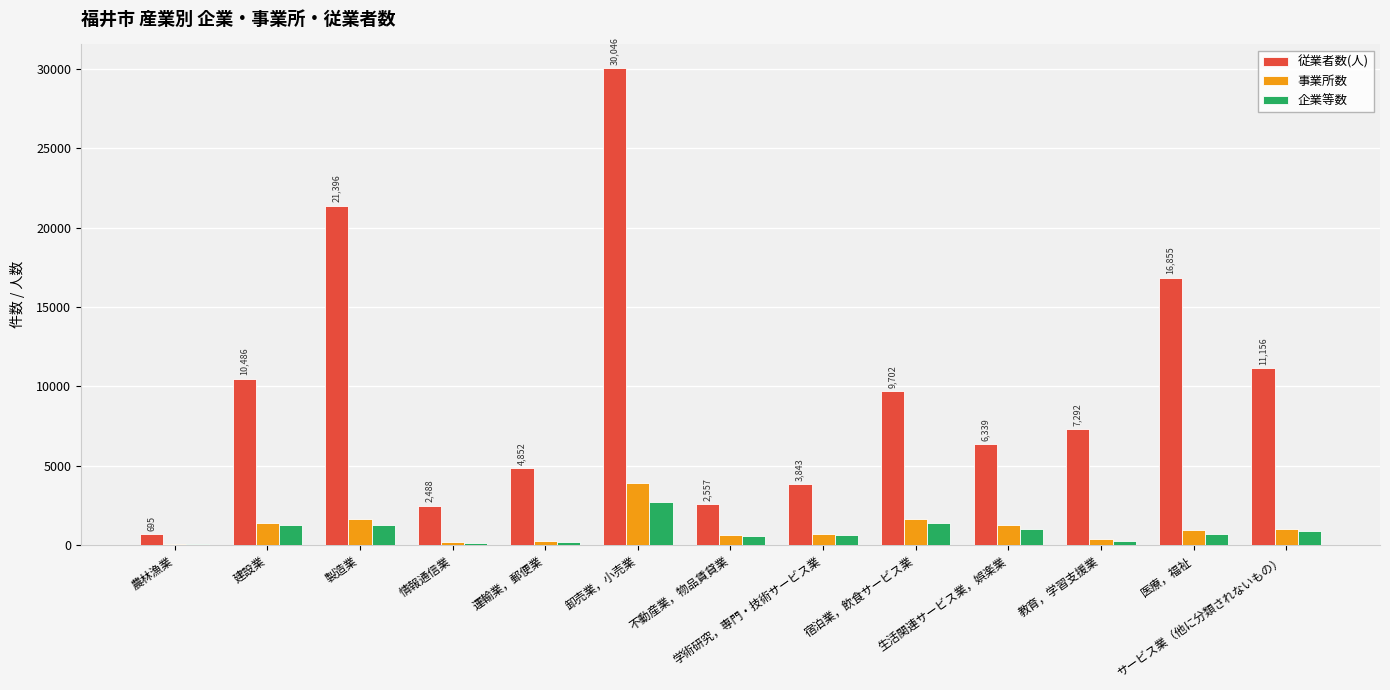

What is the sum of all 事業所数 values?

13953